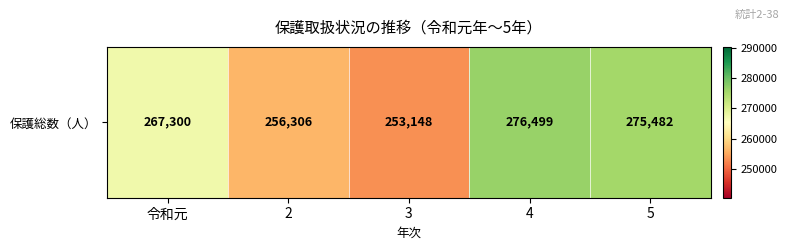

Rank the categories by value from highest to lowest.

4, 5, 令和元, 2, 3